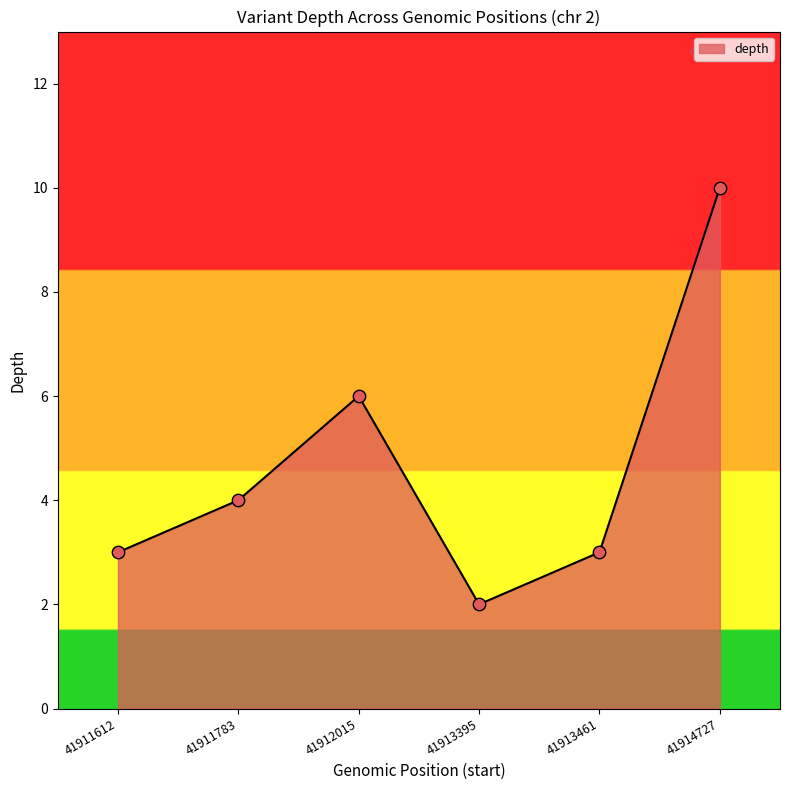

Which has a higher value, 41913461 or 41911783?

41911783